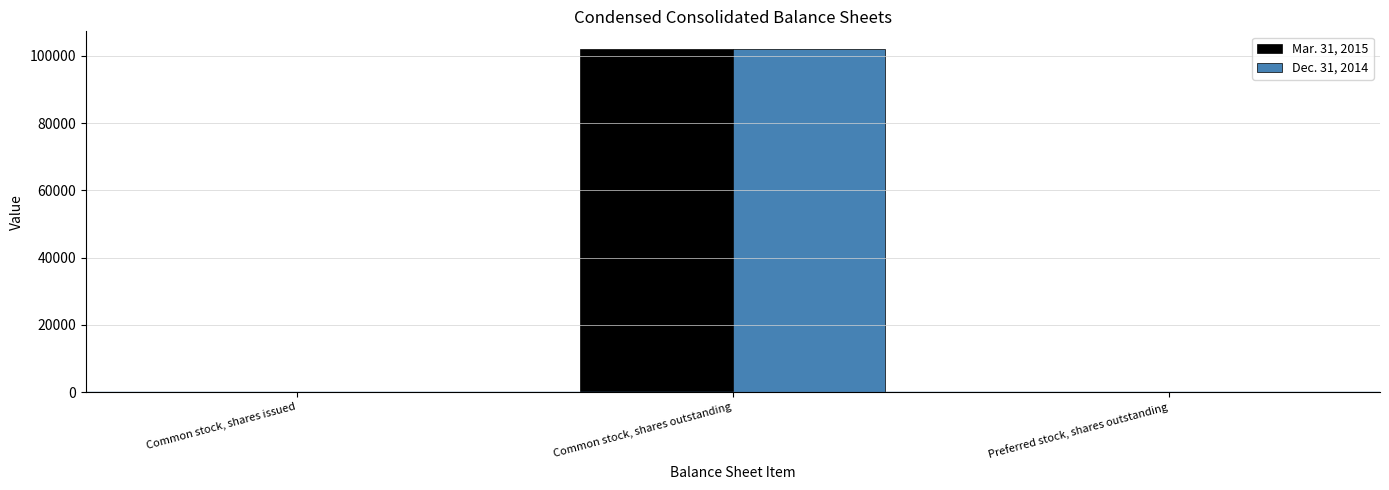

What is the sum of the Mar. 31, 2015 values at Common stock, shares outstanding and Preferred stock, shares outstanding?

102143.0